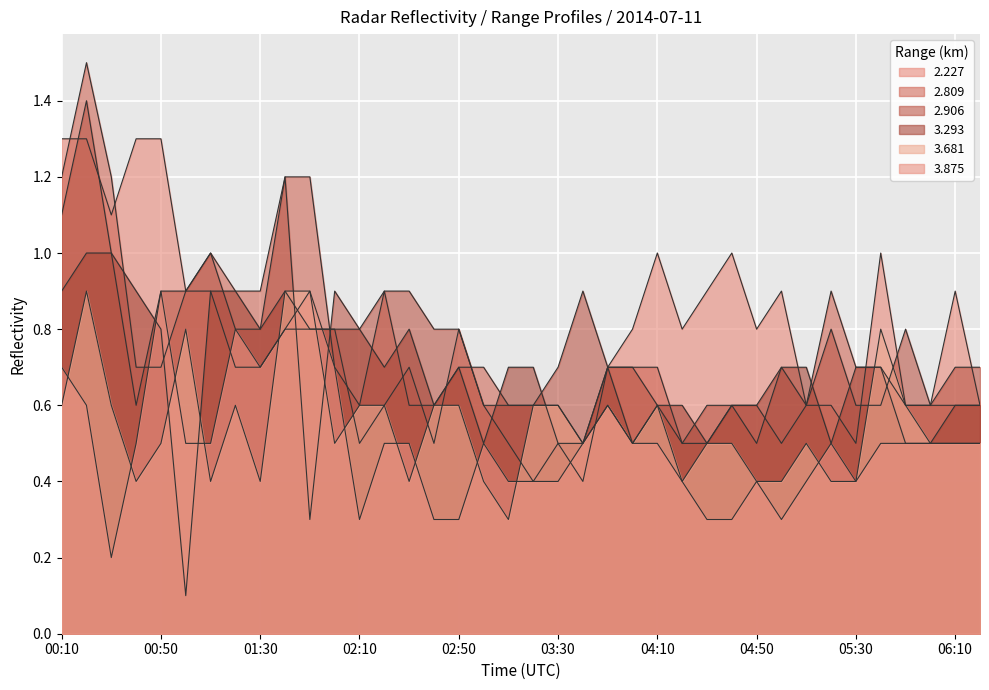

Between 03:30 and 00:50, which is larger?

00:50